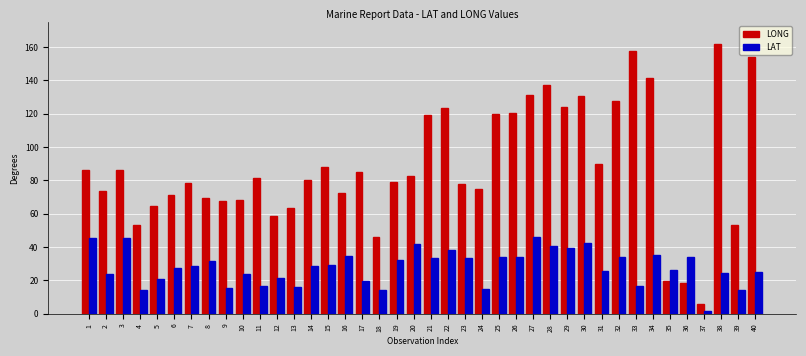

What is the difference between the maximum and minimum values in the LONG series?

156.0